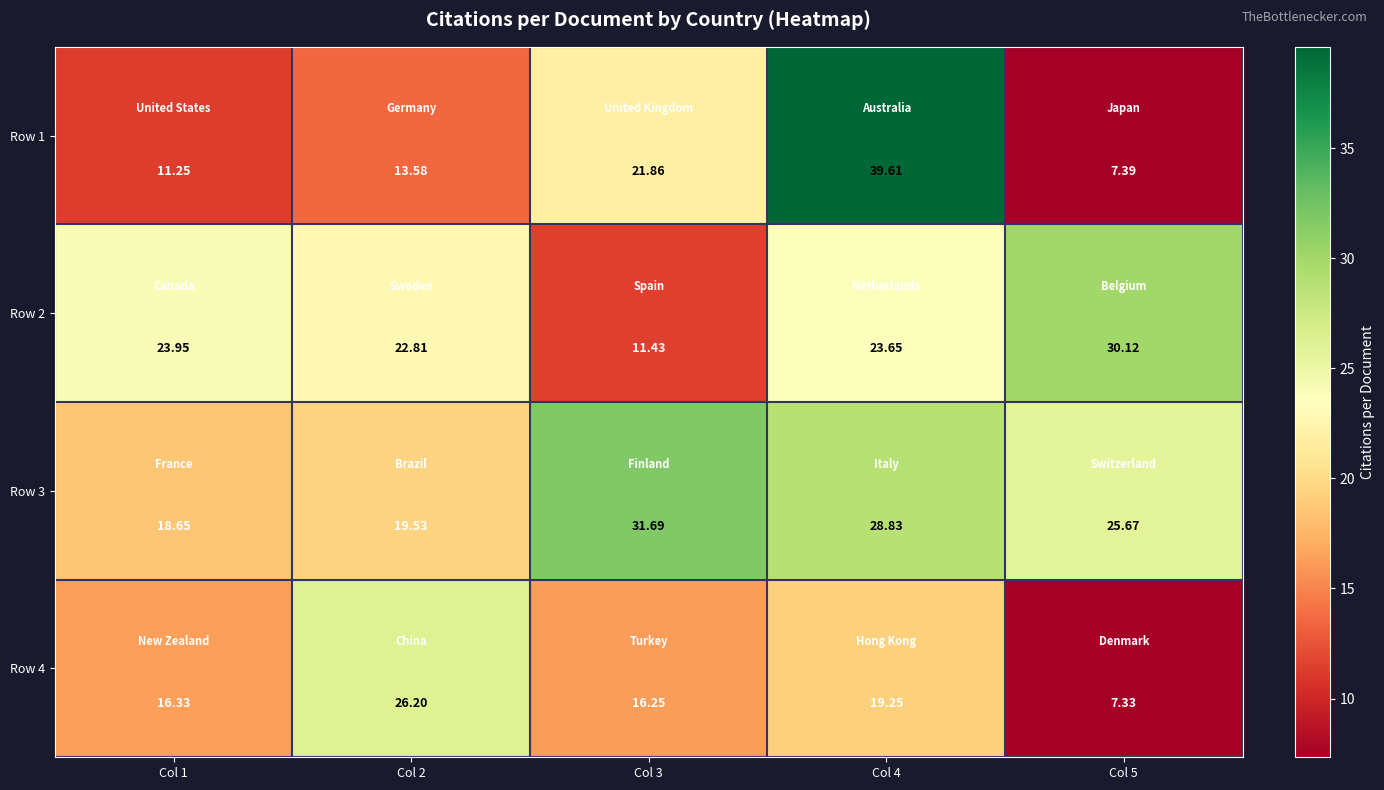

Is the value of Row 4 at Col 5 greater than the value of Row 3 at Col 3?

No